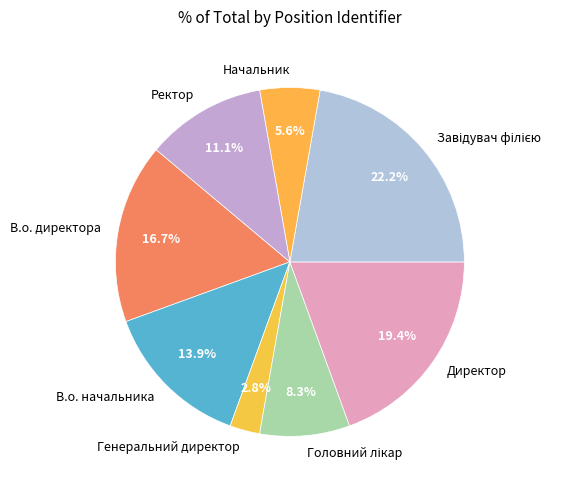

The Директор slice represents 25% of the pie. True or false?

False